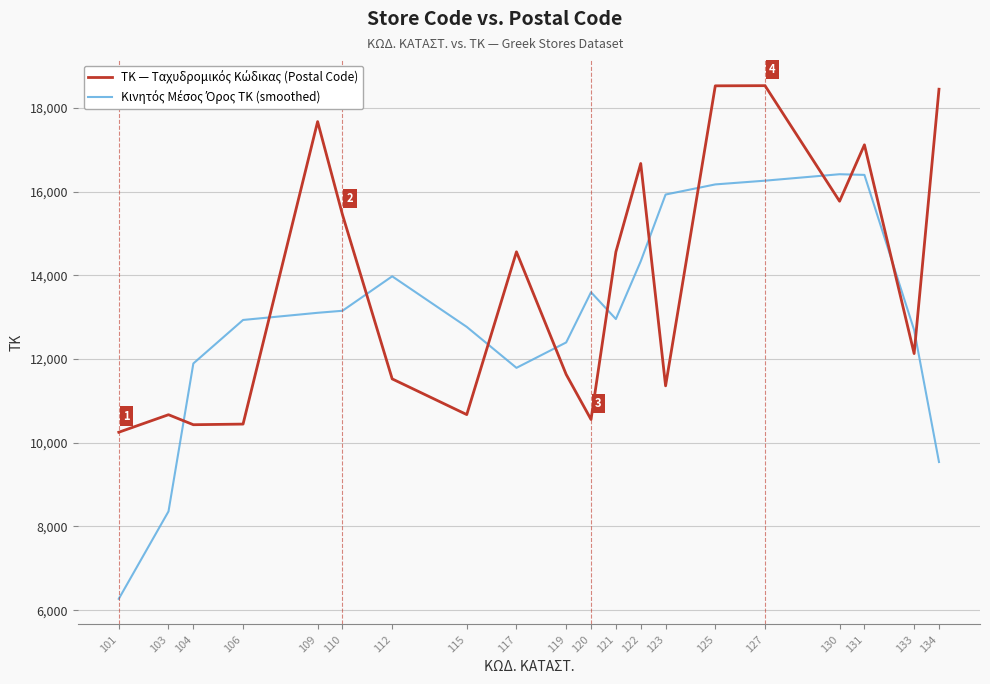

What is the smallest value displayed?

6271.0